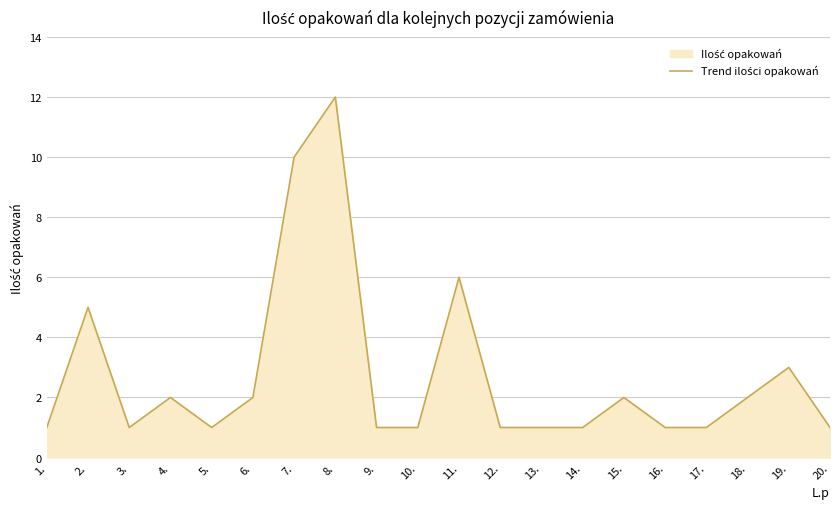

How many data points are above 1?

9